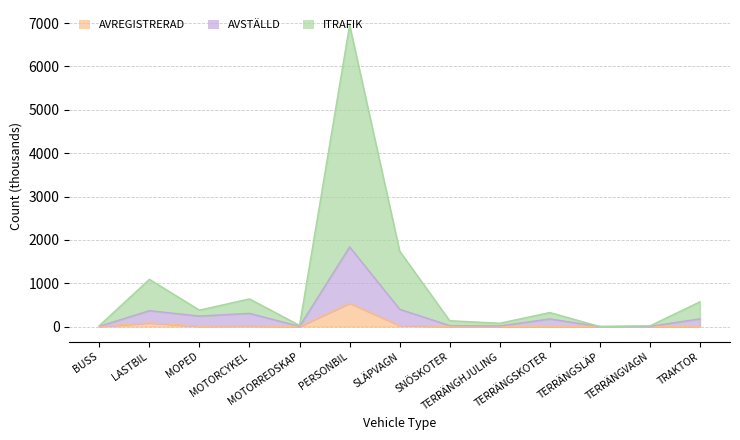

What is the difference between the AVREGISTRERAD values at TRAKTOR and MOPED?

1.8